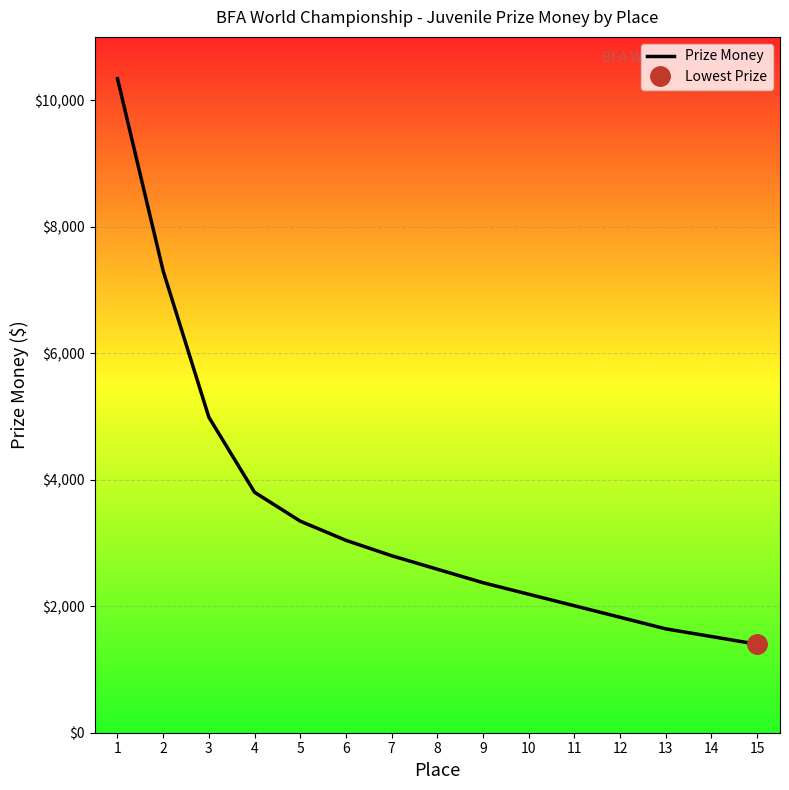

At which category does the chart reach its peak across all series?

1